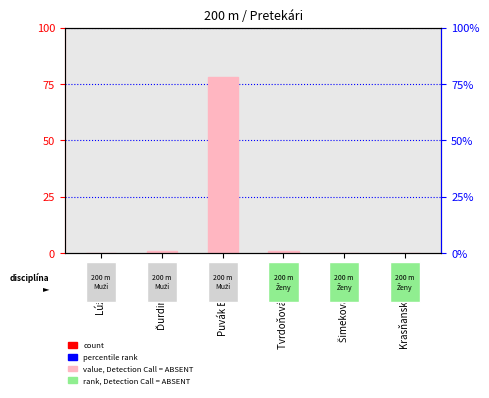

What is the label of the 5th bar from the left?

Šimeková Natália